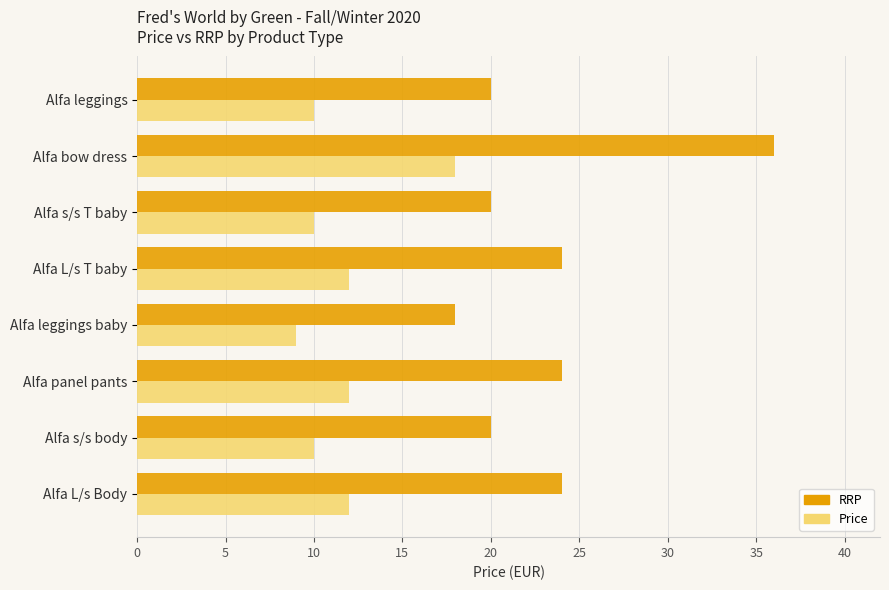

At which category is the sum across all series the highest?

Alfa bow dress